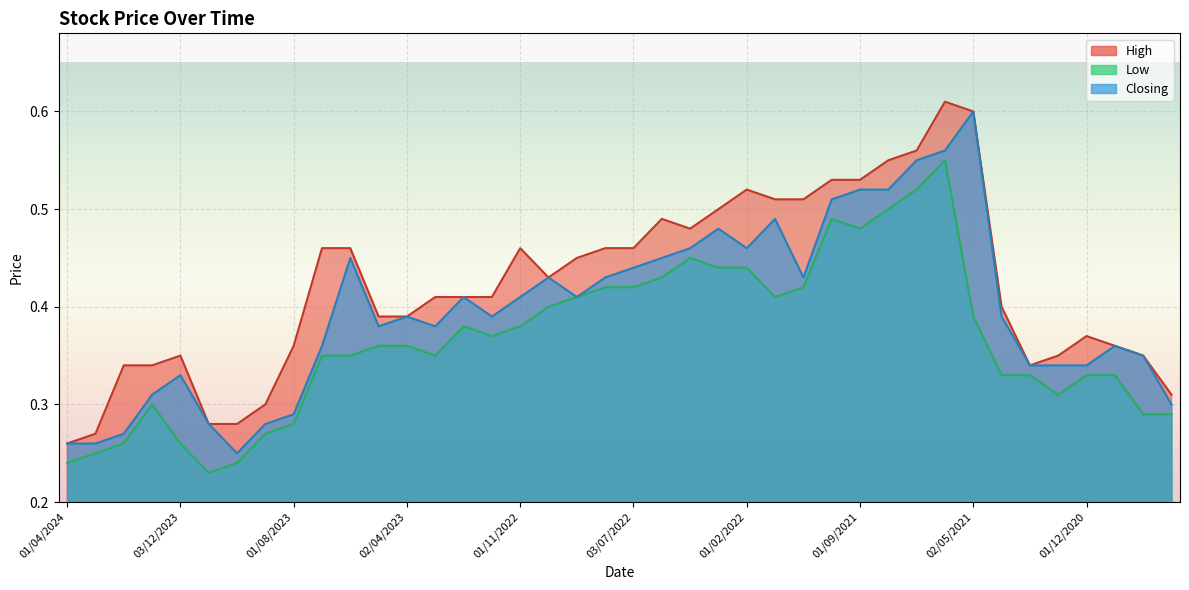

Is it true that Closing equals 0.3 at 01/10/2020?

True